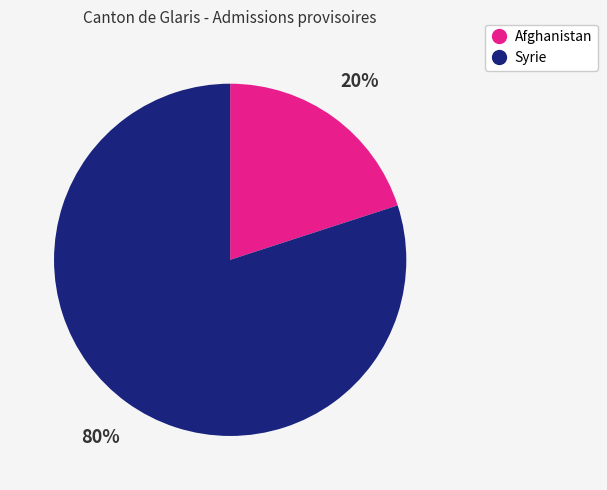

Which slice is the largest?

Syrie